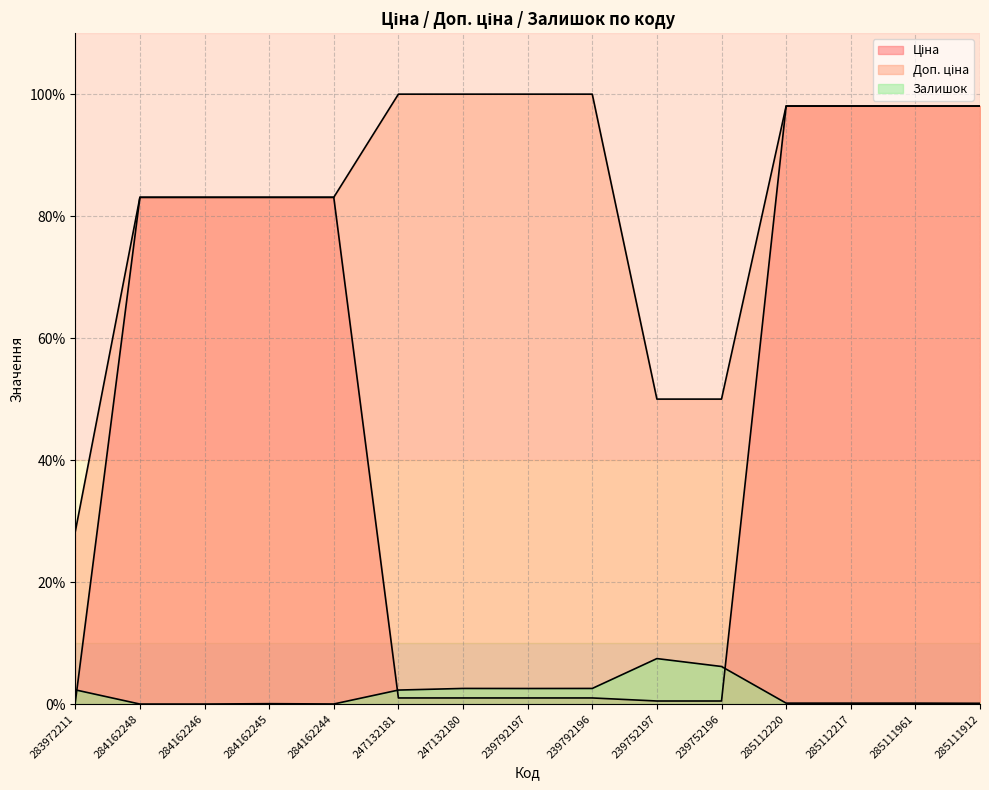

How many lines are shown in the chart?

3